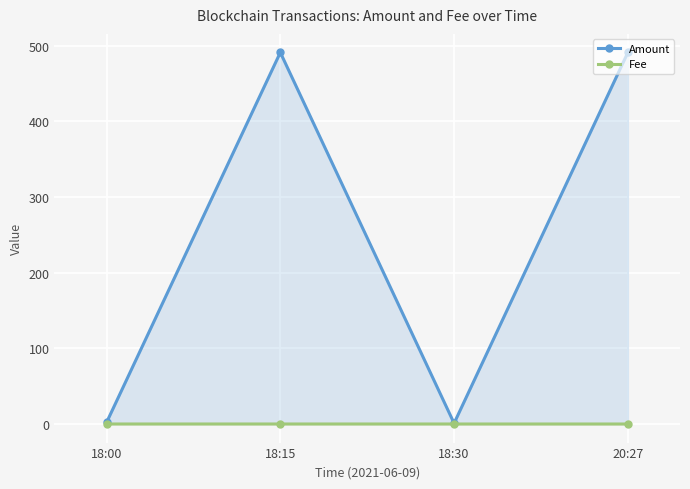

Reading left to right, what are all the values shown in this chart?

Amount: 2.0	491.0	1.0	491.0
Fee: 0.0	0.0	0.0	0.0